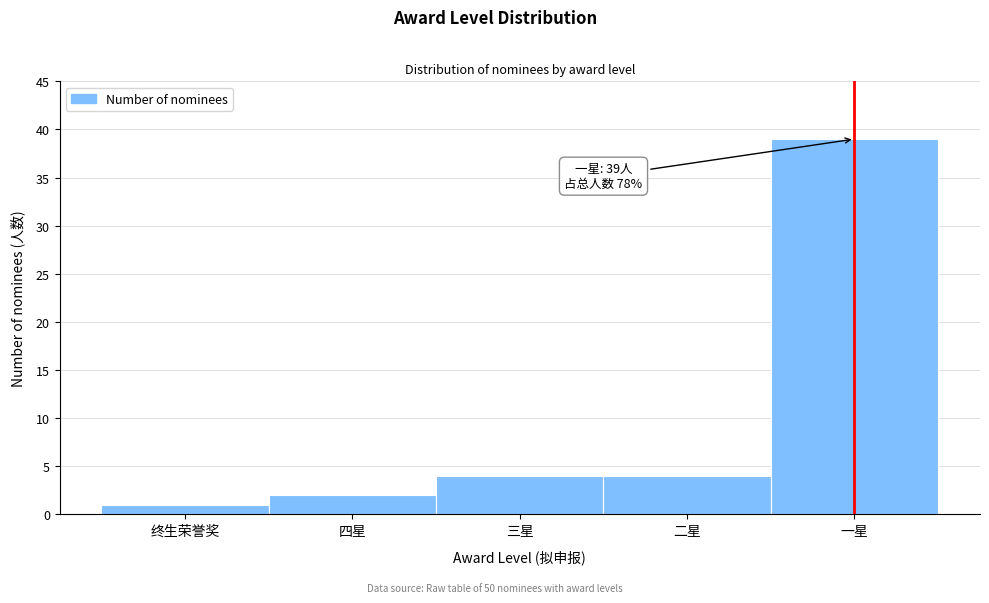

Reading left to right, transcribe all the data shown in this chart.

终生荣誉奖=1	四星=2	三星=4	二星=4	一星=39